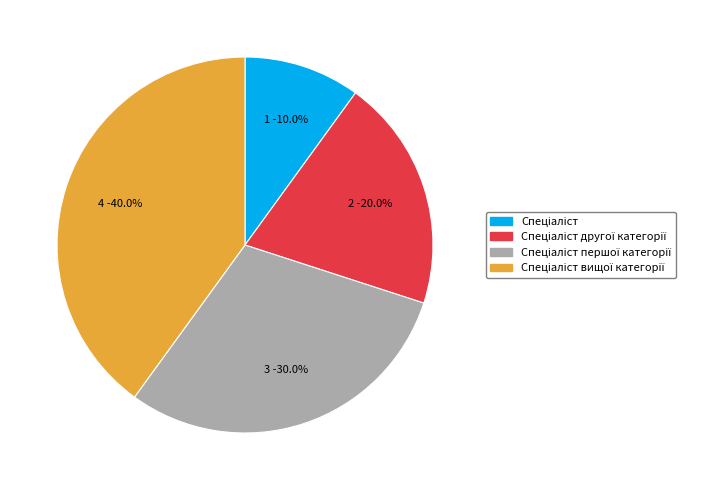

How many slices are in this pie chart?

4